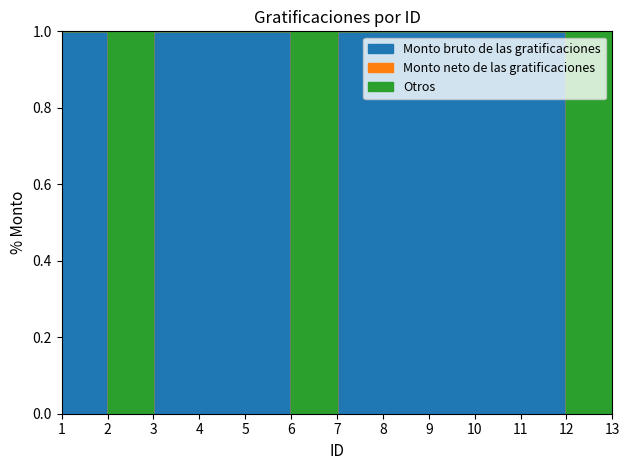

At which category does the chart reach its peak across all series?

8